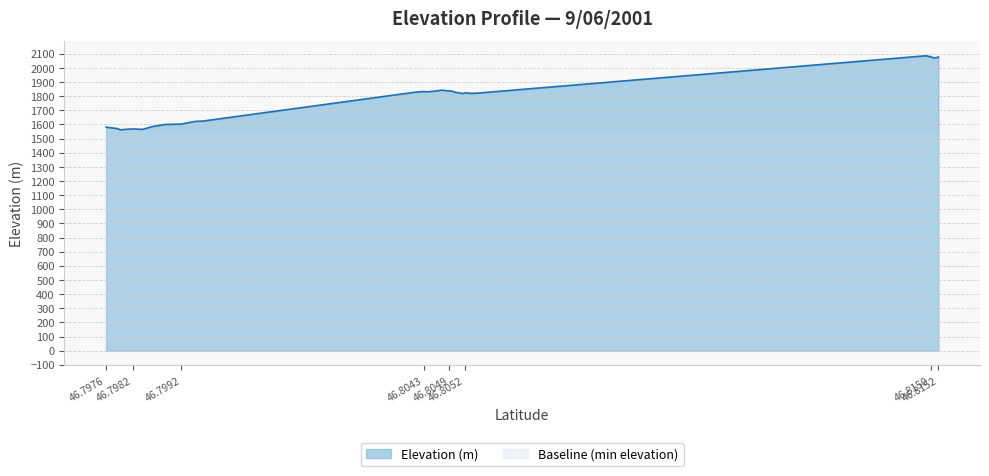

At which label does the data first exceed 1827?

46.804153